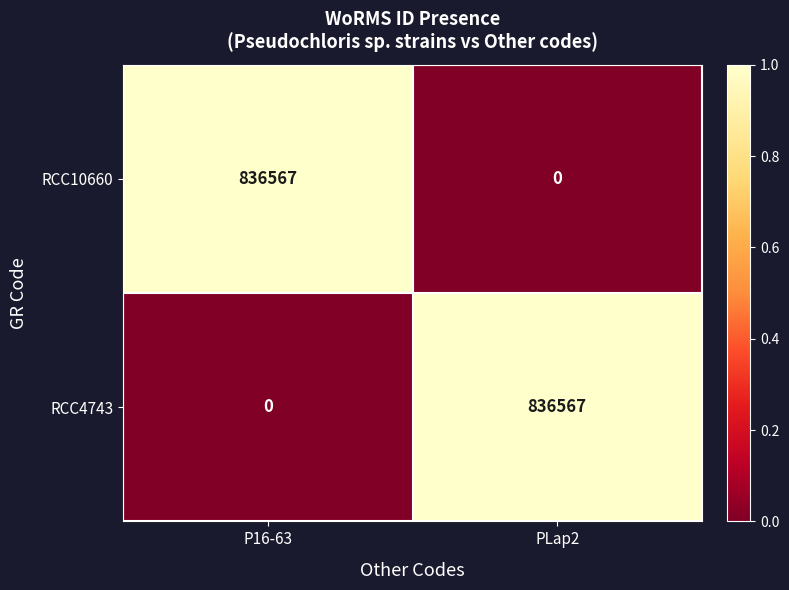

What is the total value across all series at P16-63?

836567